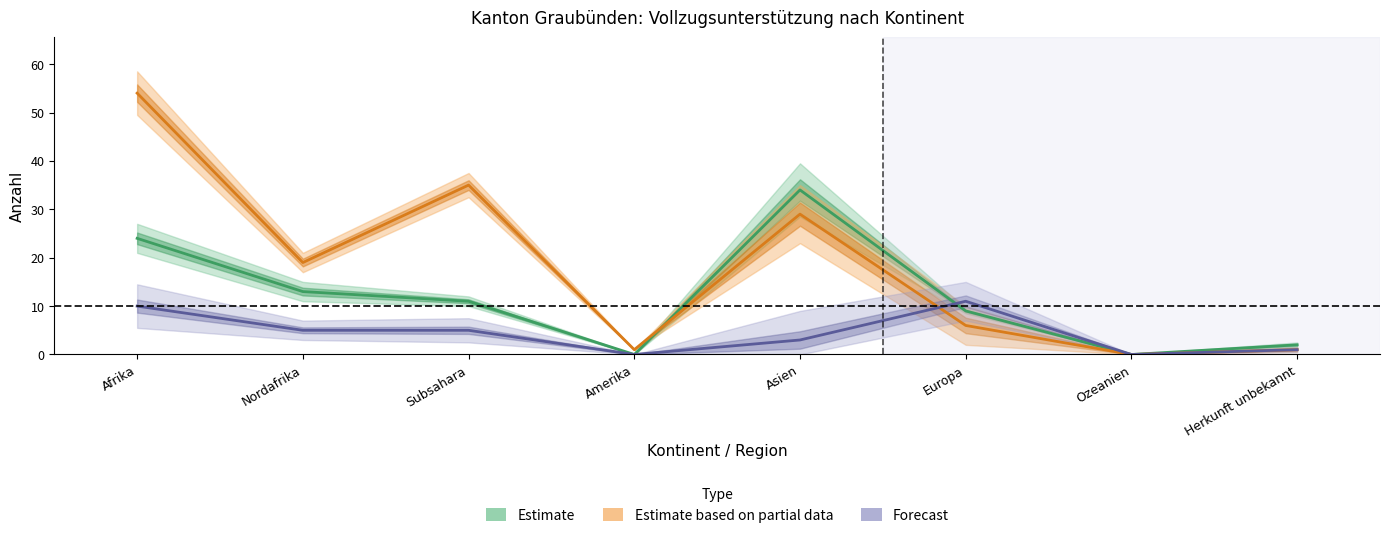

Is this an area chart (filled region under the line)?

No